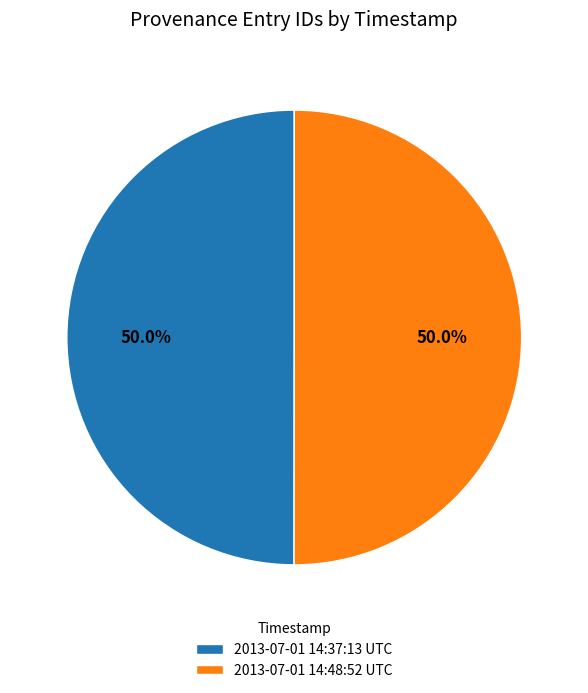

How many slices are in this pie chart?

2